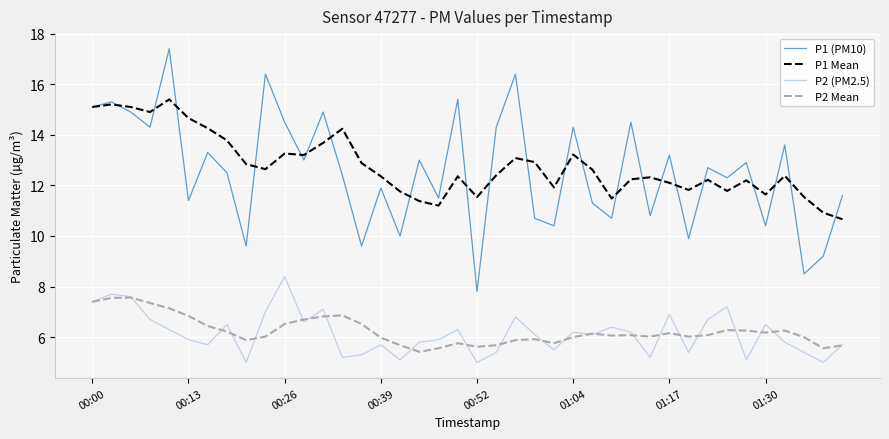

Which series has the widest spread of values?

P1 (PM10)